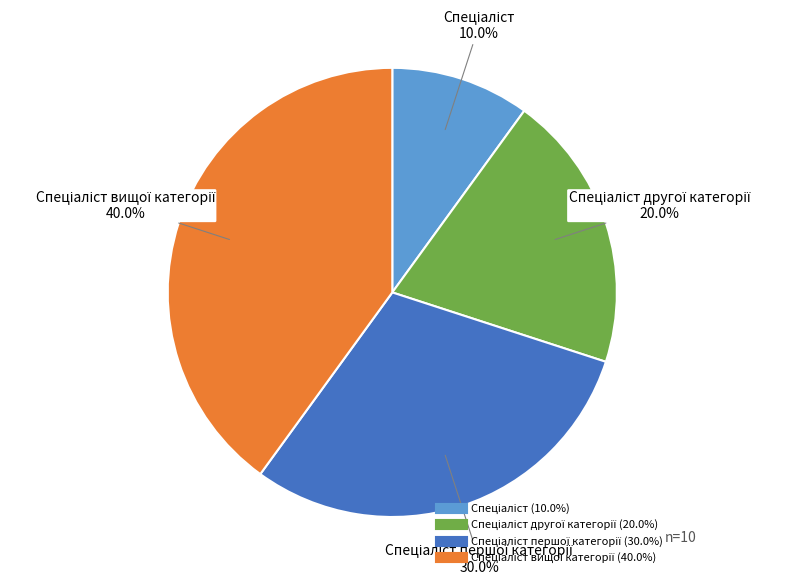

Is there a majority slice in this chart?

No